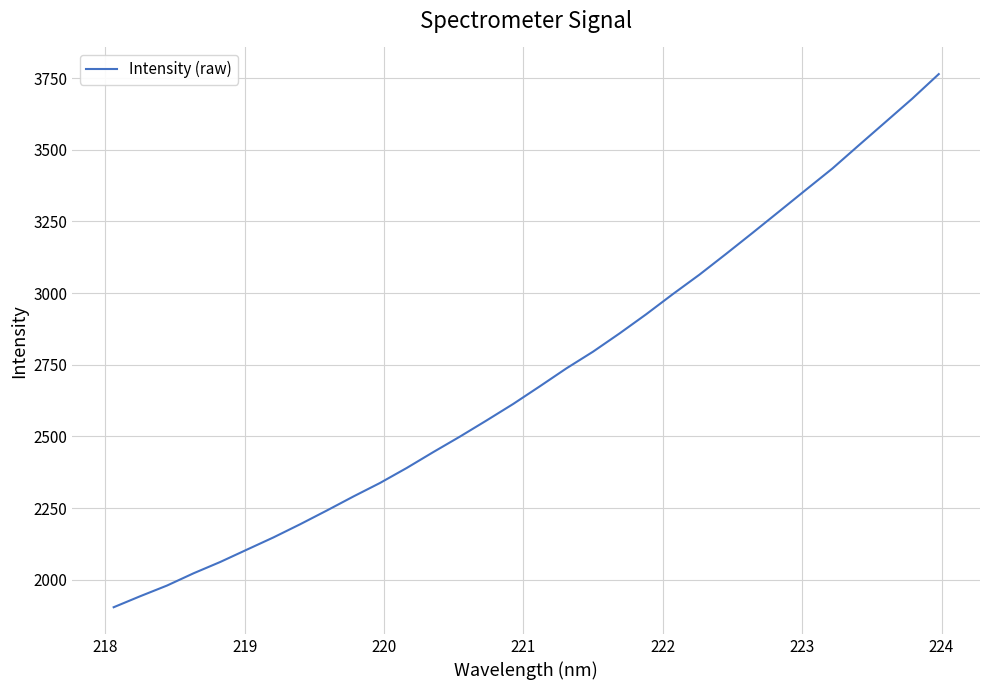

What is the difference between the maximum and minimum values?

1859.6